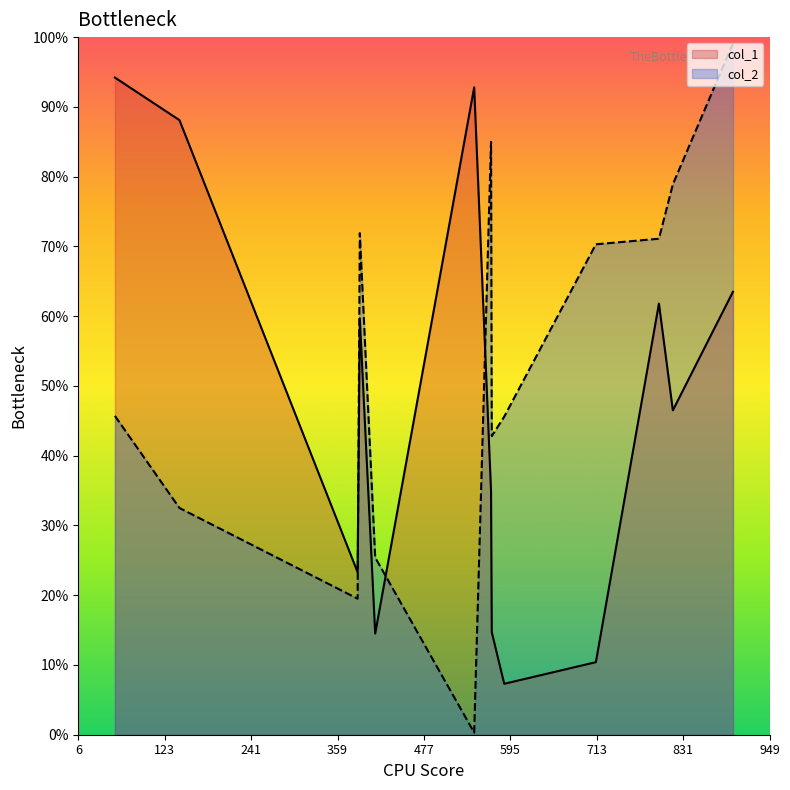

Which series ends up on top after the final intersection of col_1 and col_2?

col_2